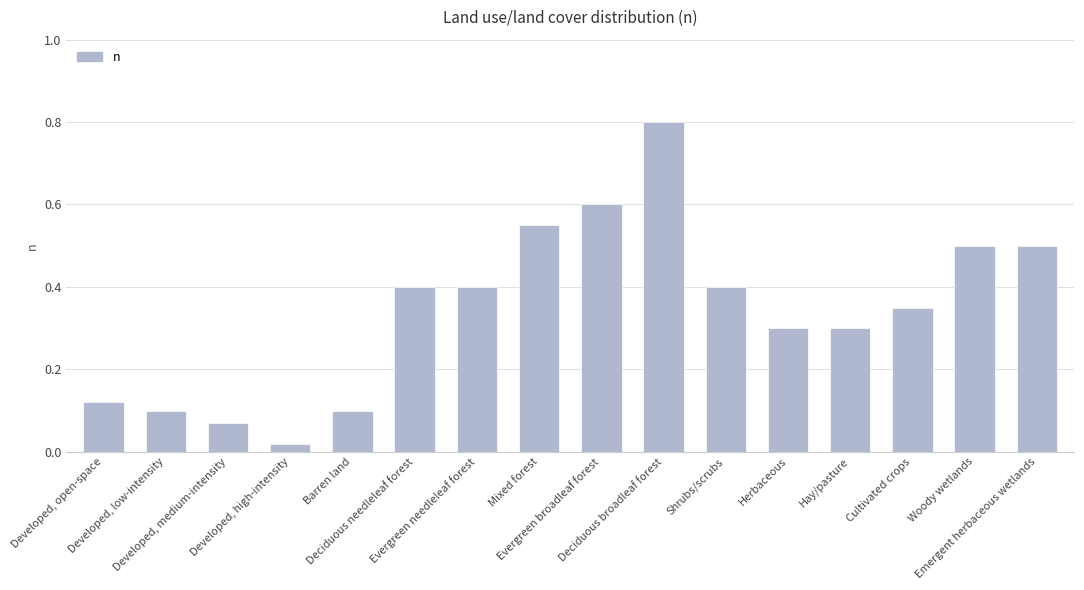

What is the difference between the maximum and minimum values?

0.8